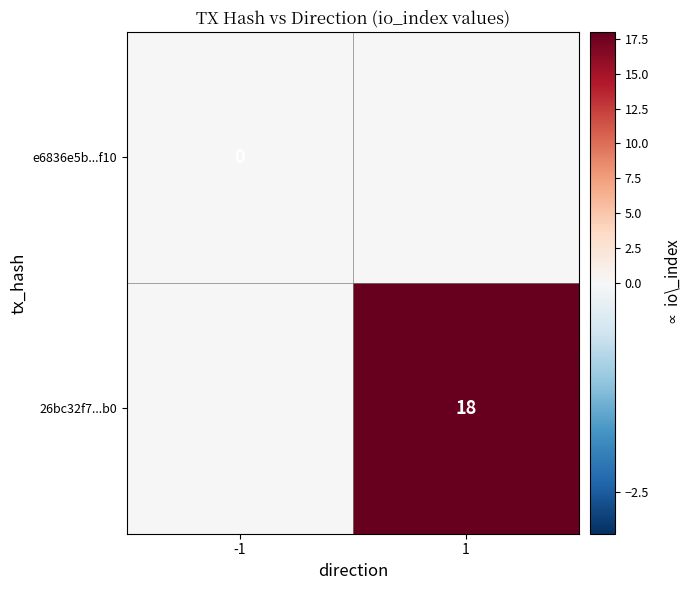

True or false: 26bc32f7...b0 has a value of 18 at 1.

True